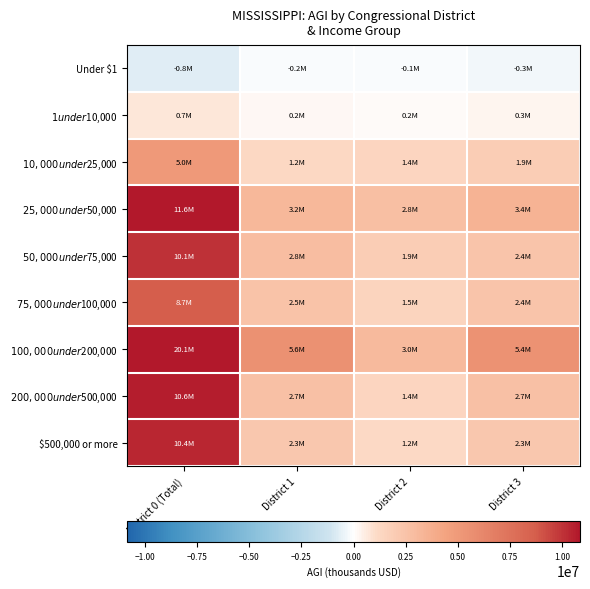

How many distinct data groups are displayed?

9